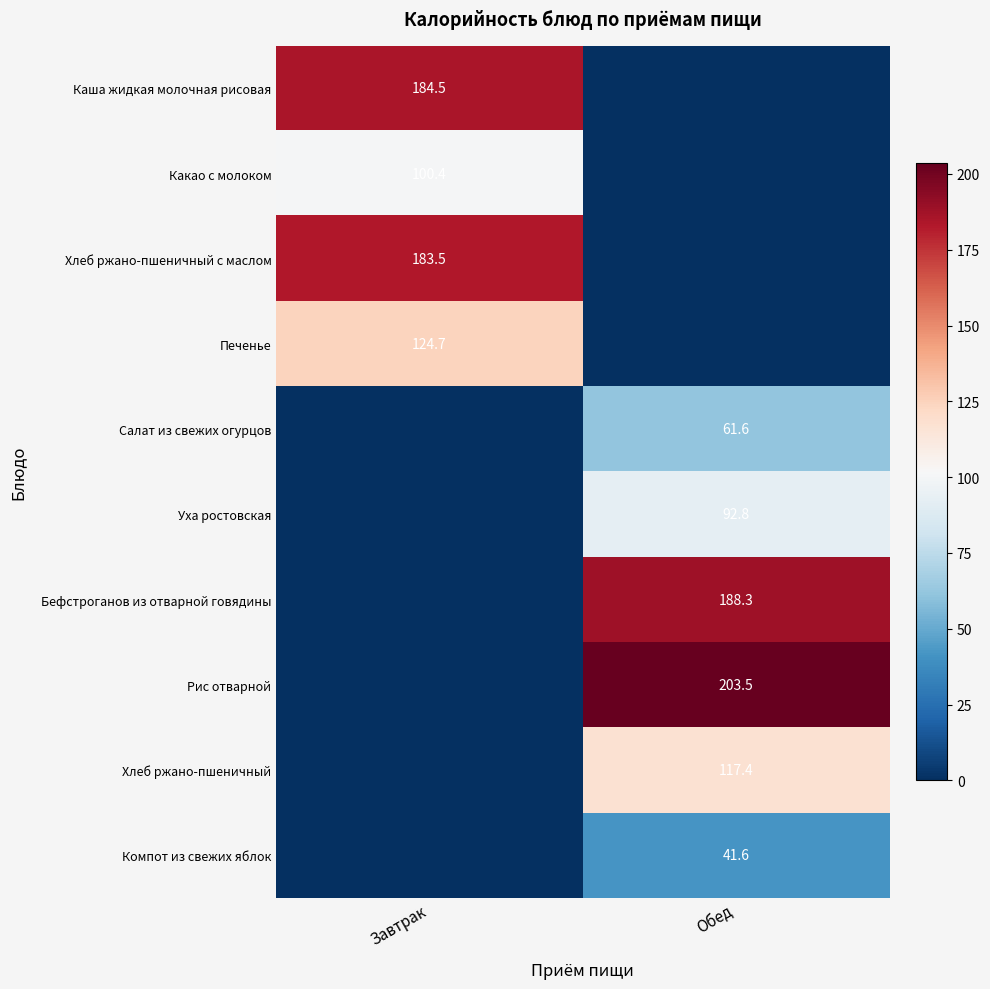

Is it true that Хлеб ржано-пшеничный с маслом equals 271.6 at Завтрак?

False